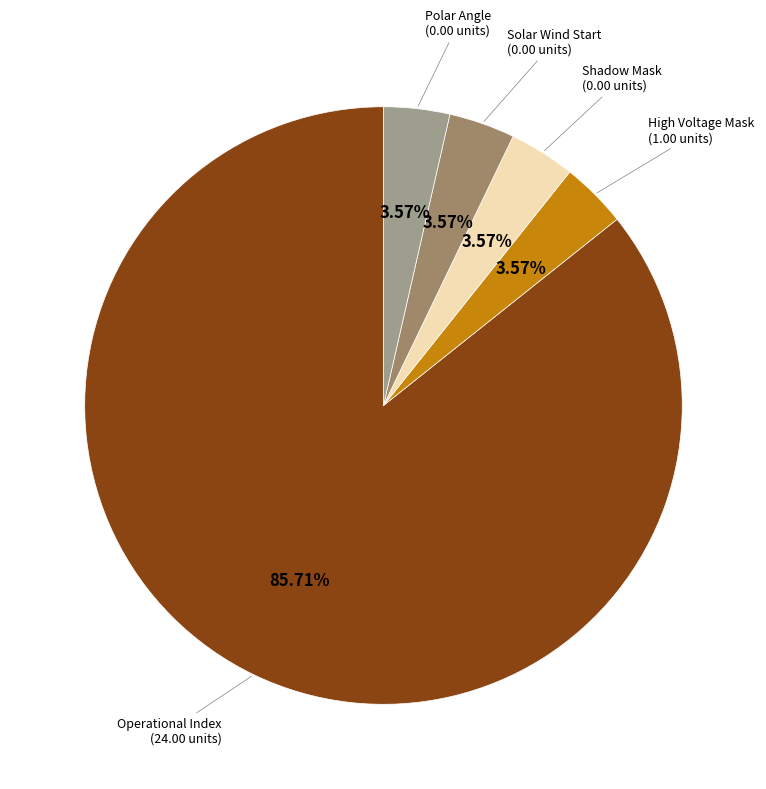

Does any single category account for the majority?

Yes